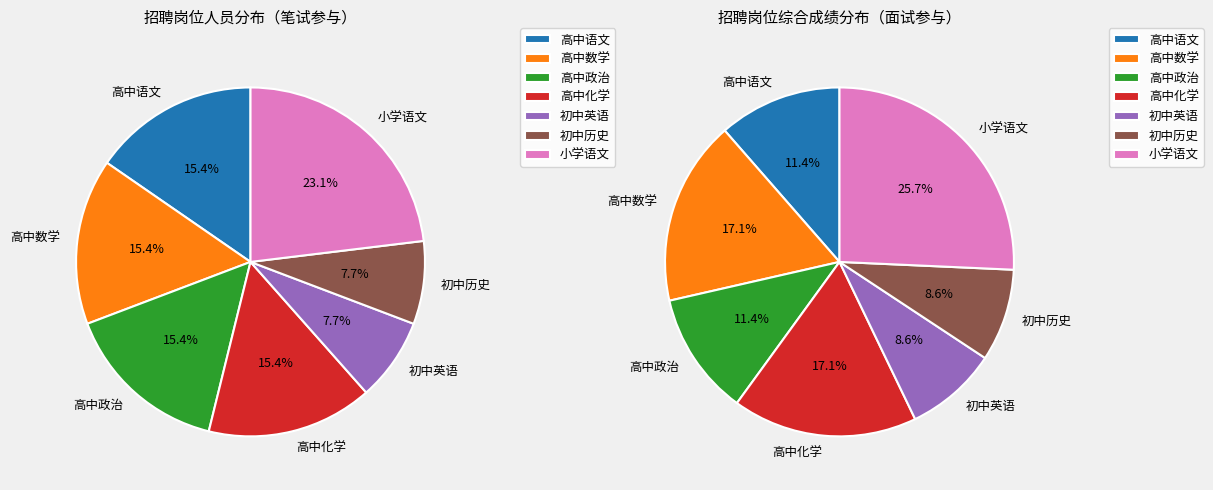

Is there any slice that represents more than half of the pie?

No